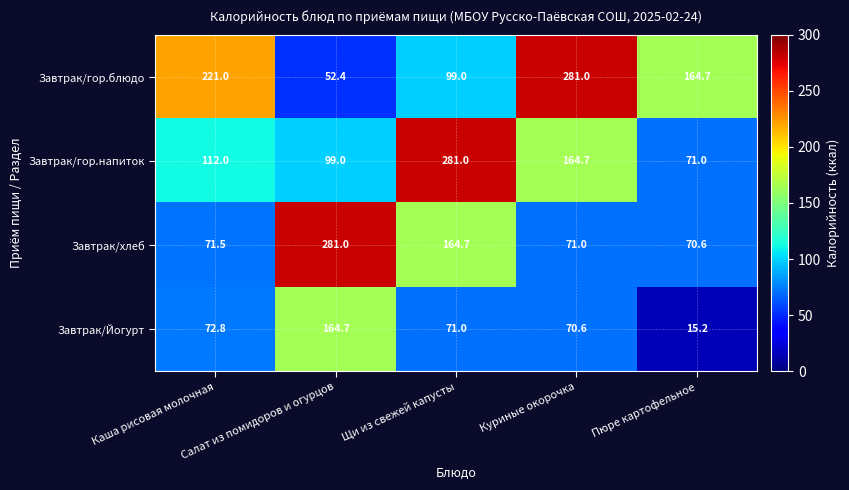

Which category has the highest value in the Завтрак/гор.напиток series?

Щи из свежей капусты